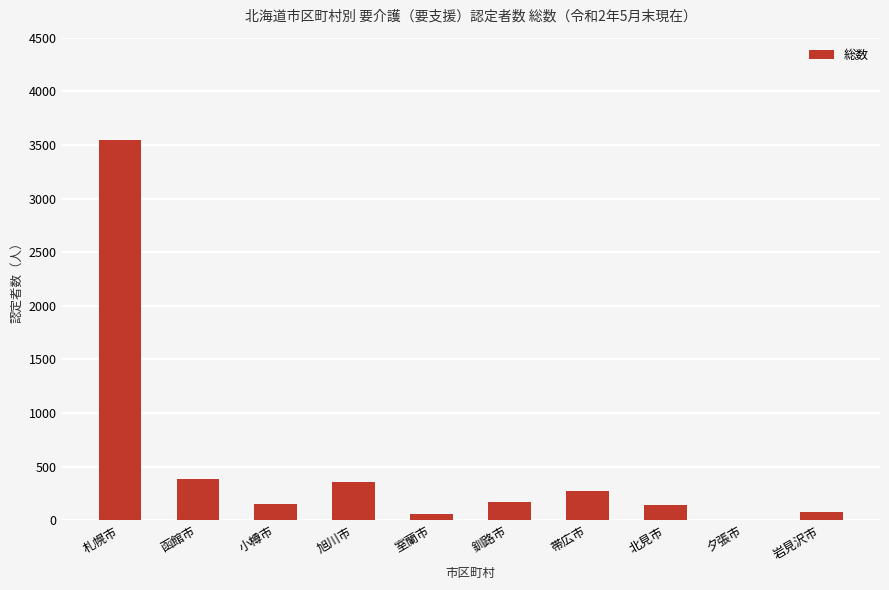

What is the maximum value shown in the chart?

3543